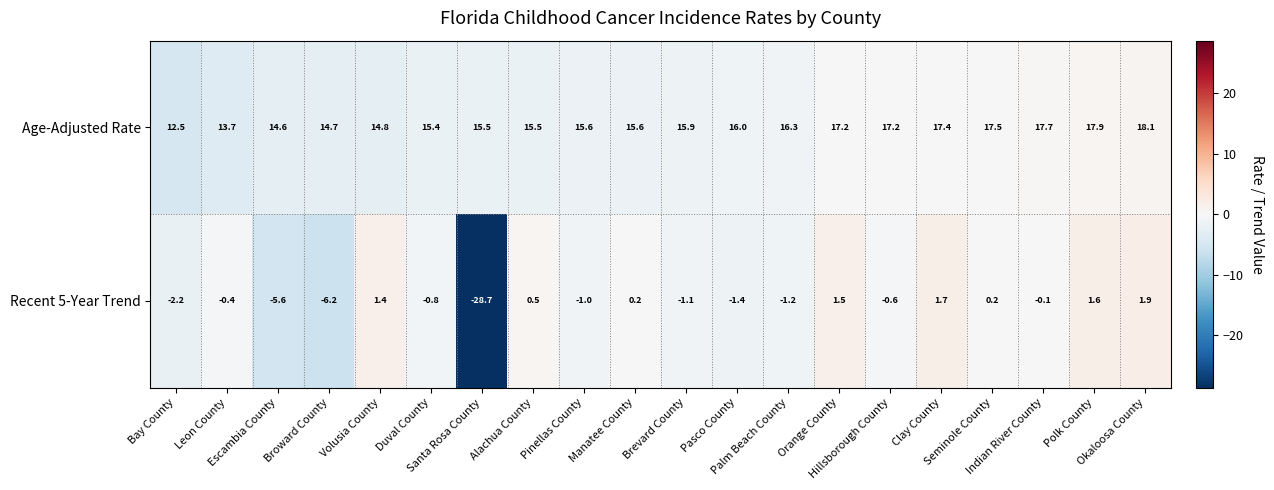

At which category does the chart reach its minimum across all series?

Santa Rosa County